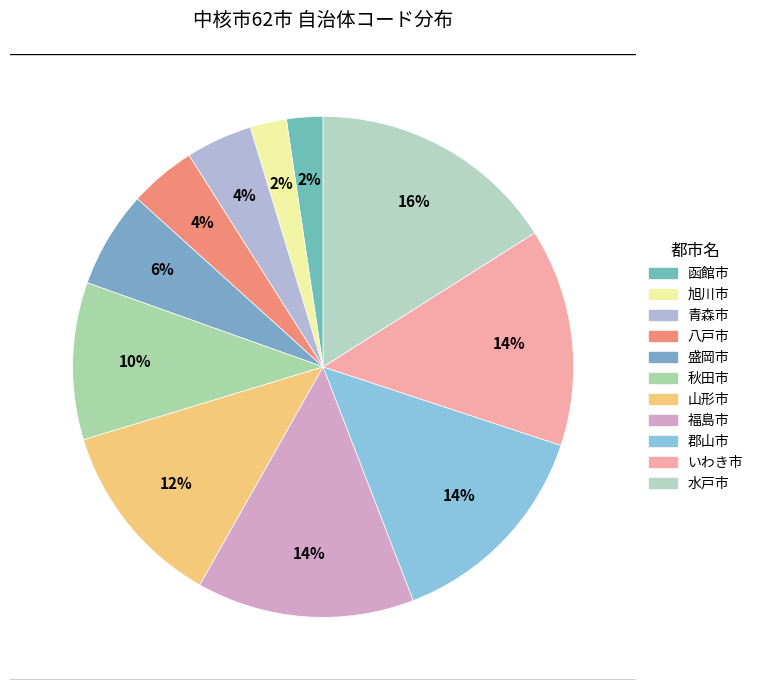

Which category has the biggest portion of the pie?

水戸市